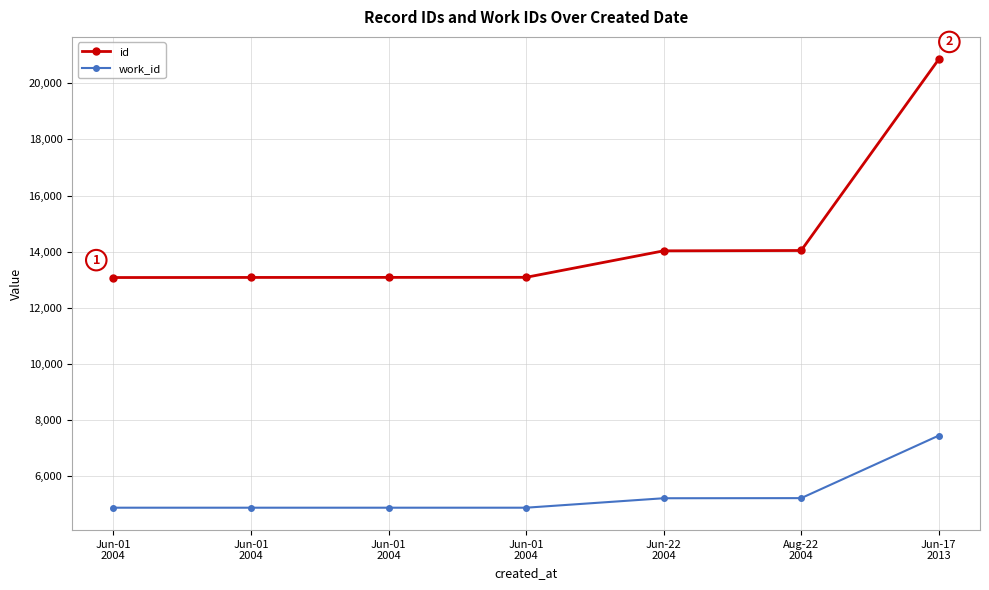

What is the difference between the maximum and minimum values in the work_id series?

2569